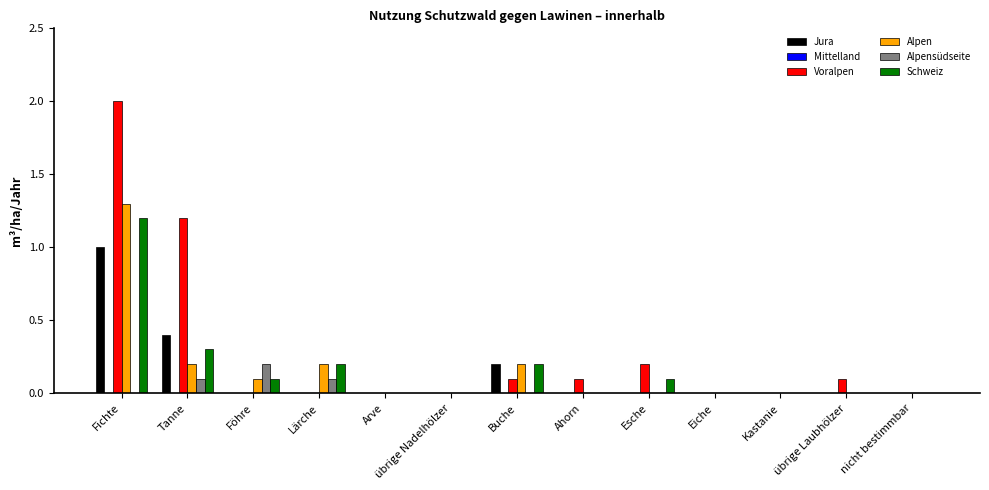

At which label does Voralpen reach its peak?

Fichte